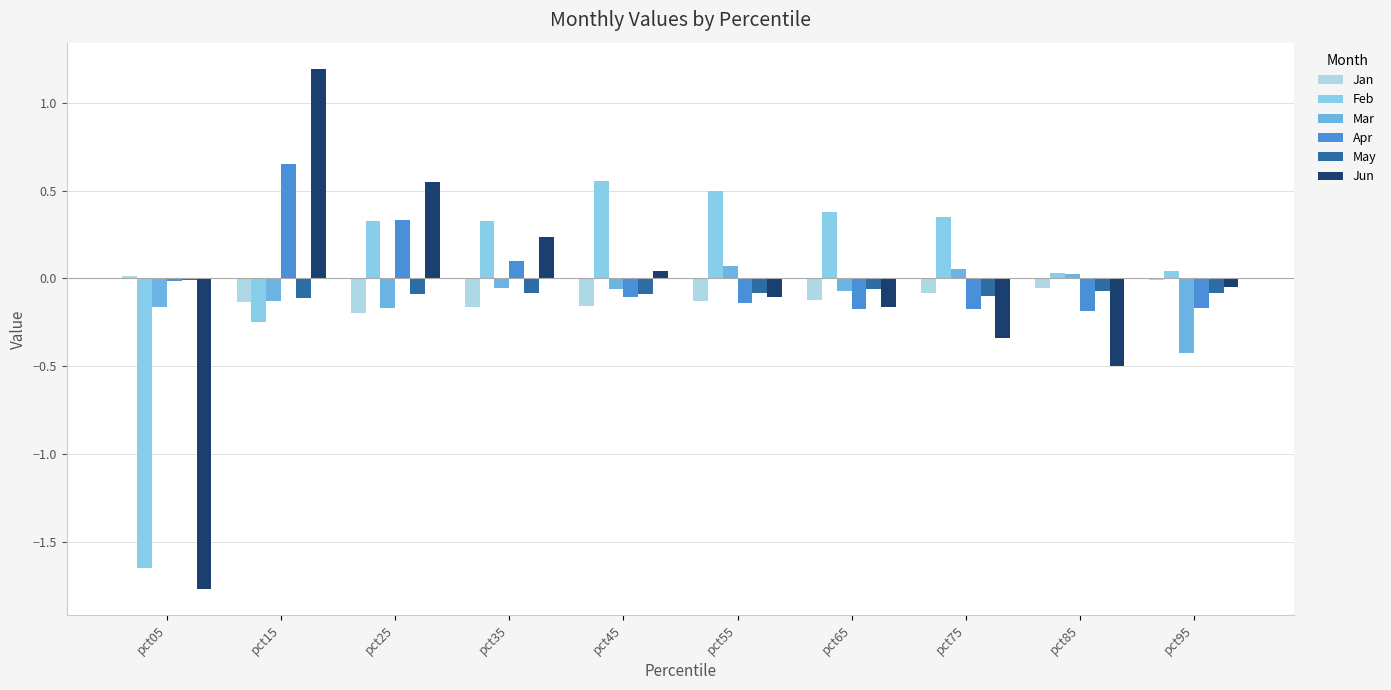

What is the maximum value shown in the chart?

1.2